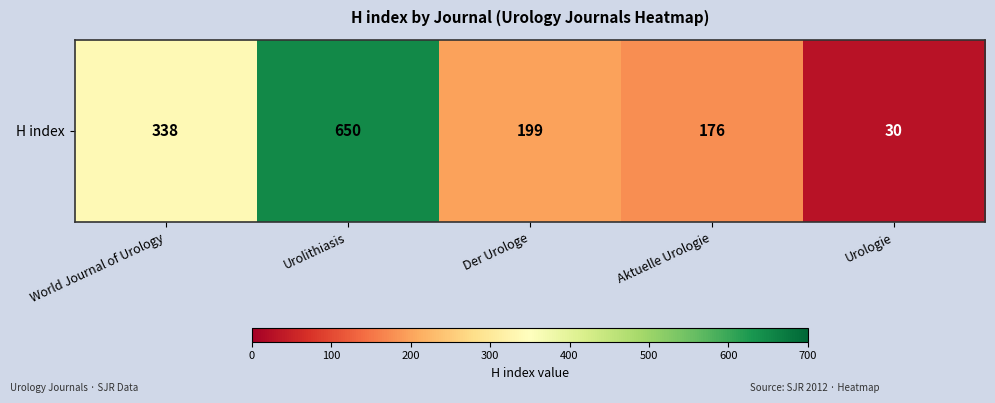

Reading left to right, what are all the values shown in this chart?

338	650	199	176	30